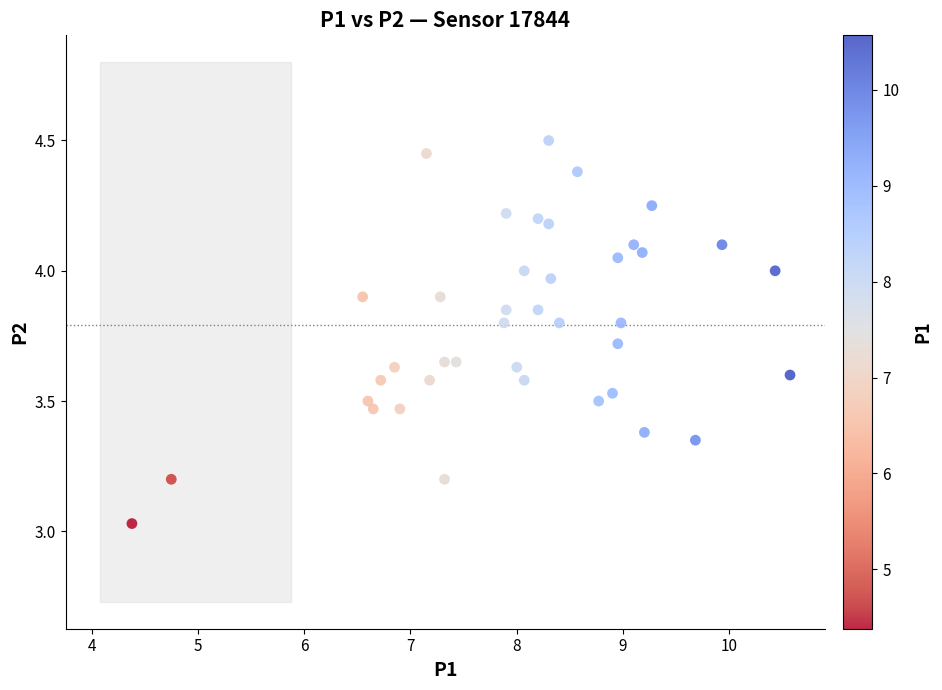

What is the range of X values (max minus min)?

6.2